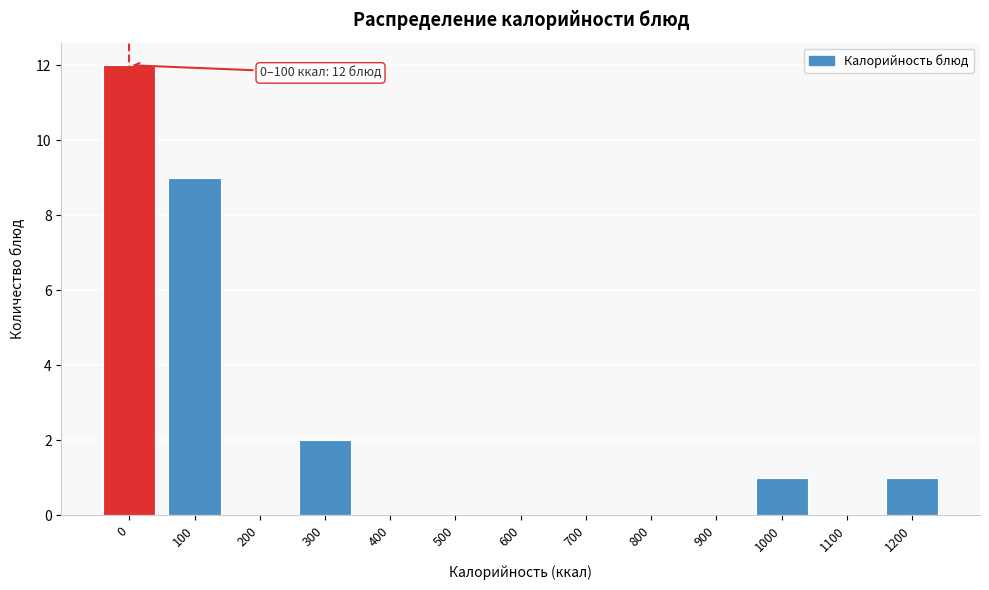

Reading left to right, transcribe all the data shown in this chart.

0=12	100=9	200=0	300=2	400=0	500=0	600=0	700=0	800=0	900=0	1000=1	1100=0	1200=1